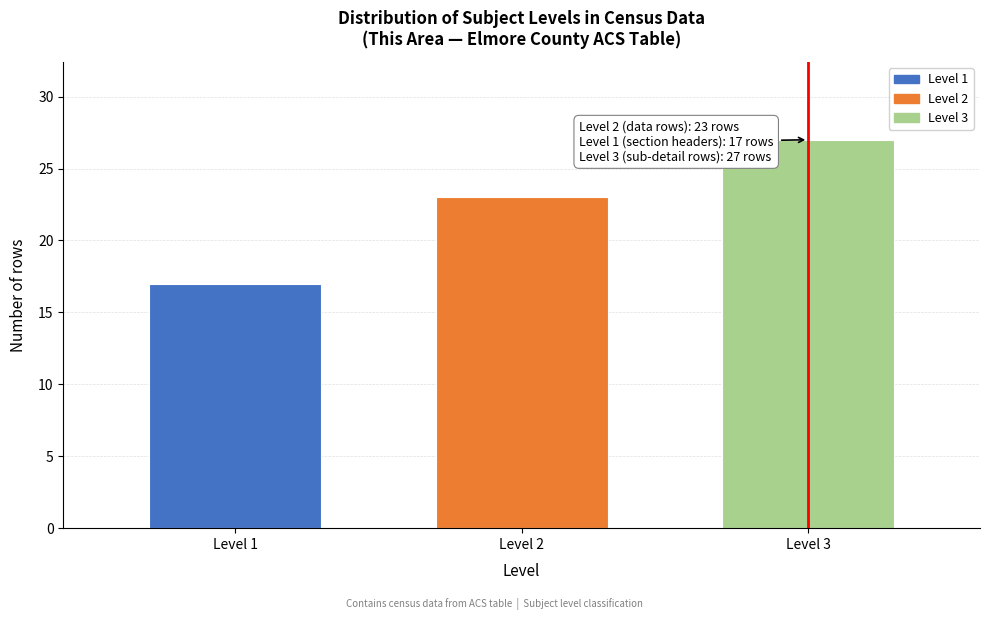

Reading right to left, what are all the values shown in this chart?

Level 3=27	Level 2=23	Level 1=17